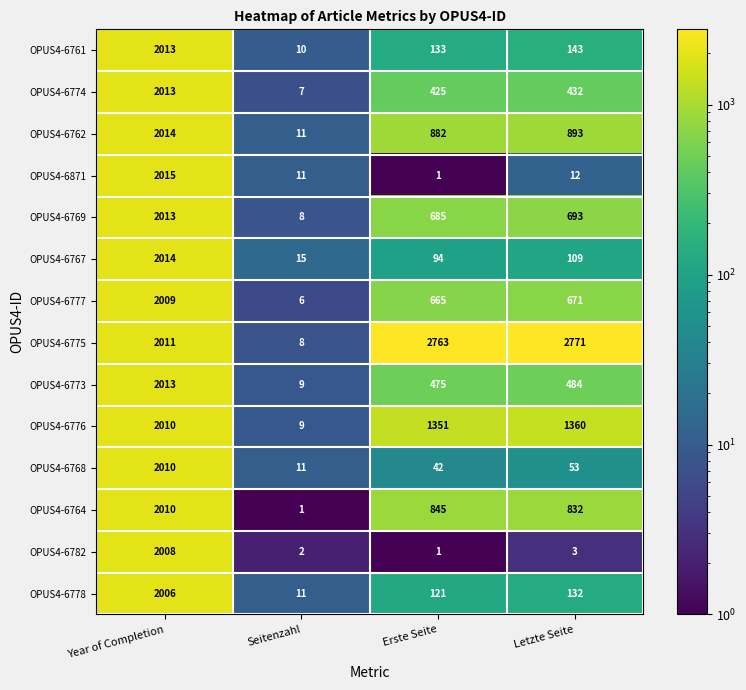

True or false: OPUS4-6871 has a value of 2015 at Year of Completion.

True